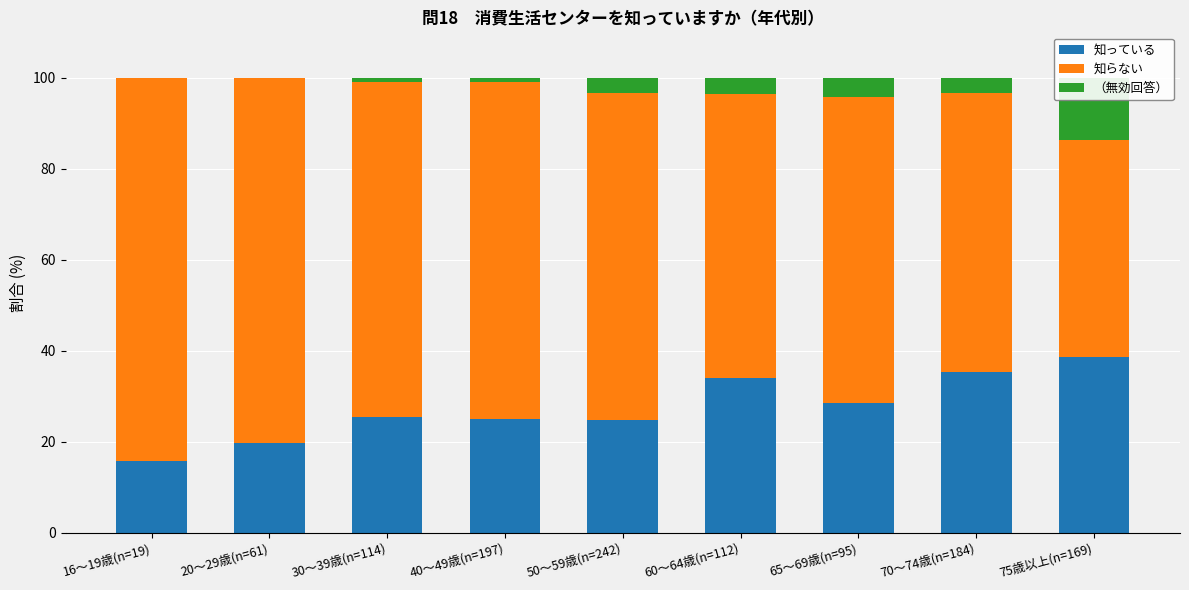

Is it true that 知っている equals 38.5 at 75歳以上(n=169)?

True